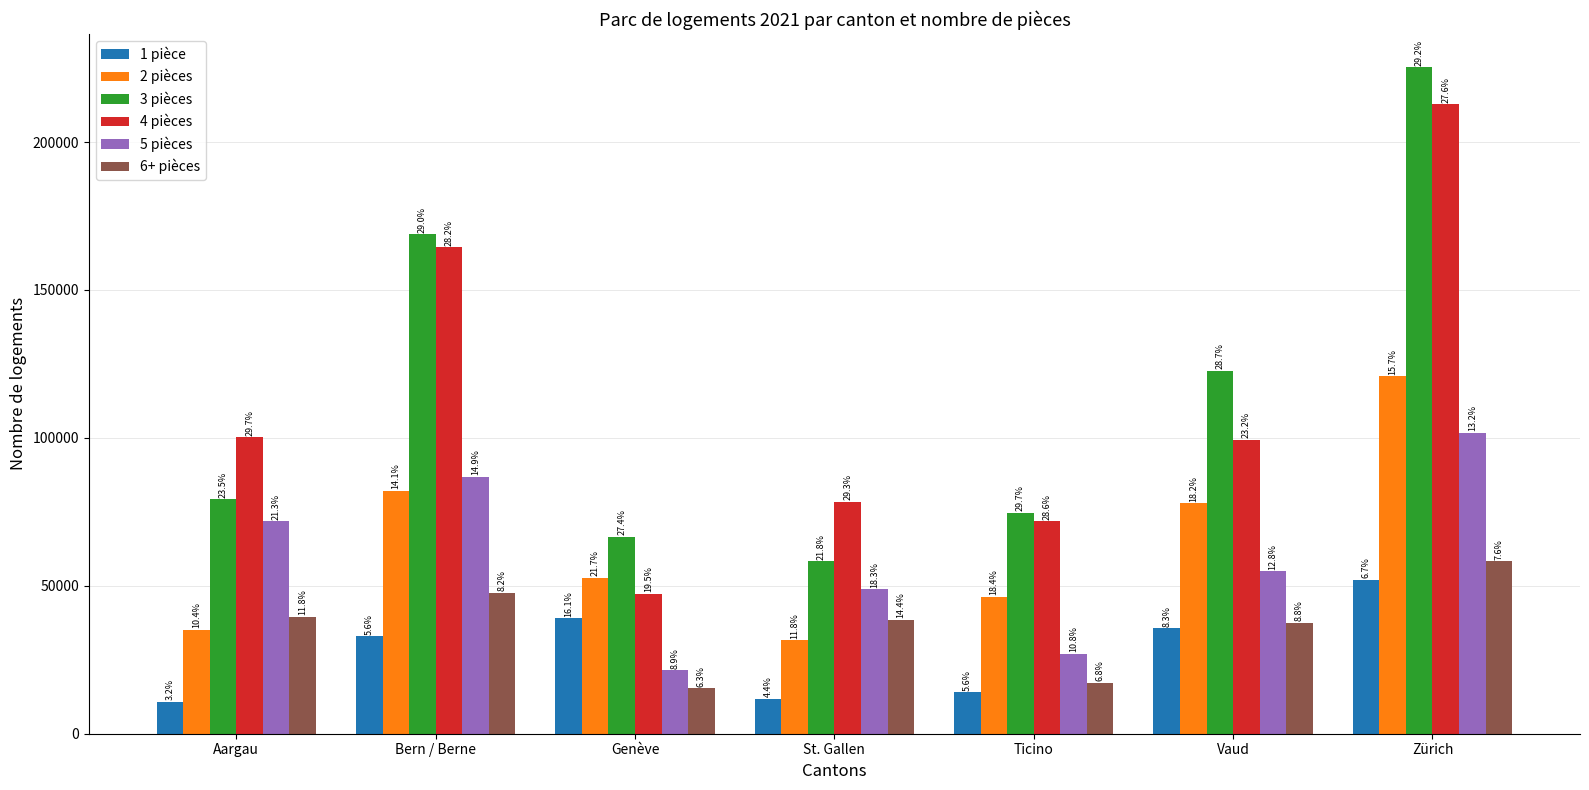

How many groups of bars are there?

7